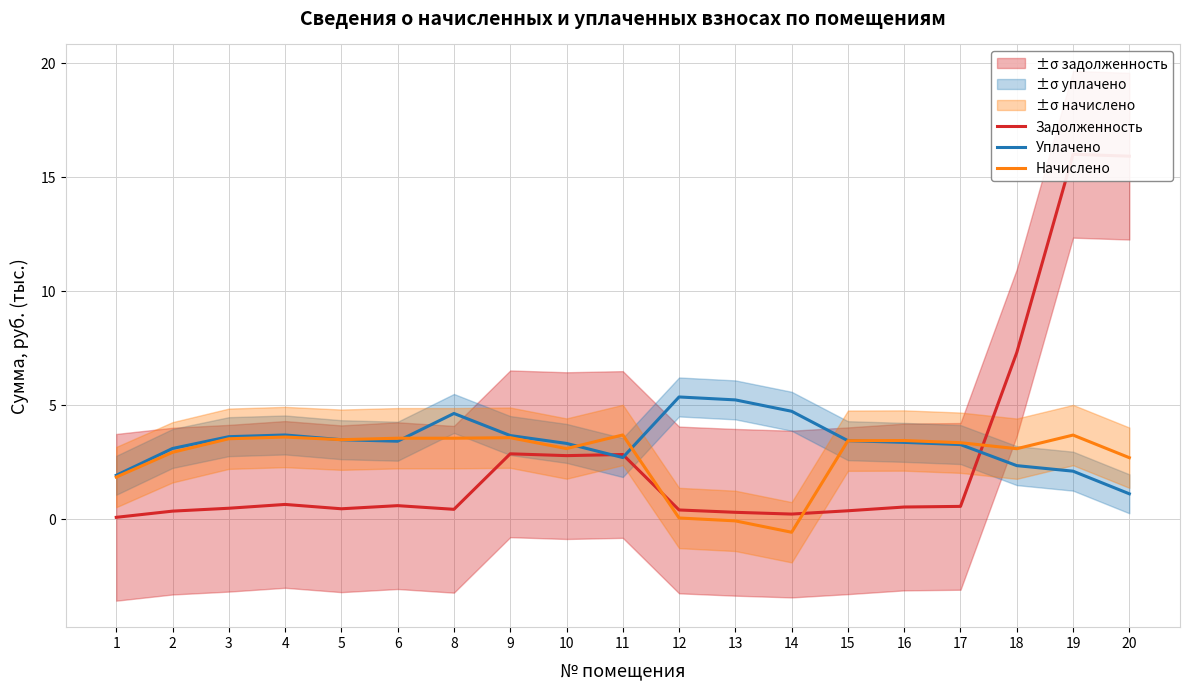

What is the sum of the Задолженность values at 9 and 18?

10.2